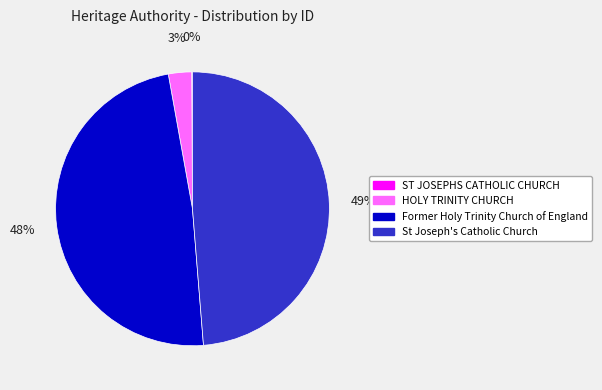

What percentage is the St Joseph's Catholic Church slice, to the nearest percent?

49%